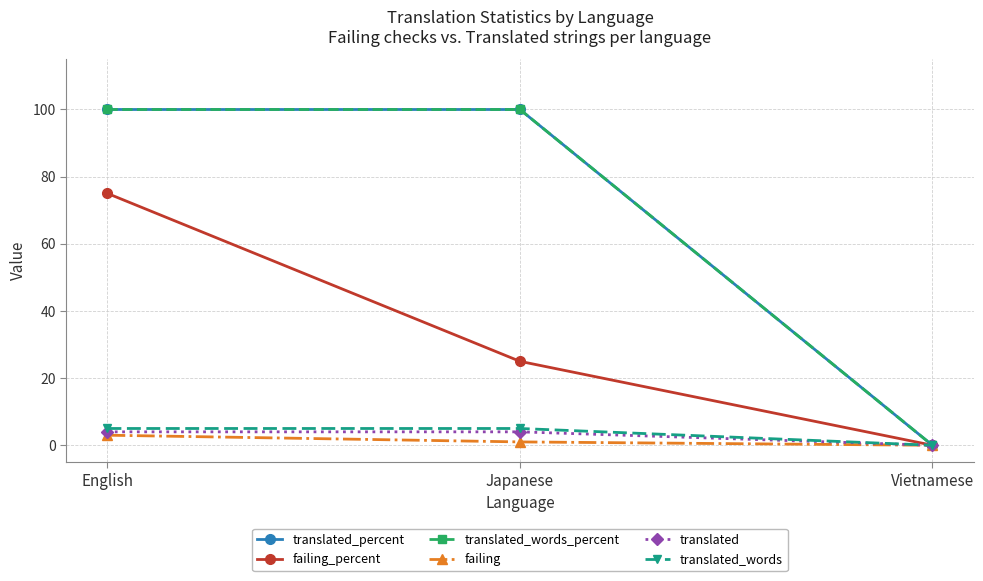

Is this an area chart (filled region under the line)?

No